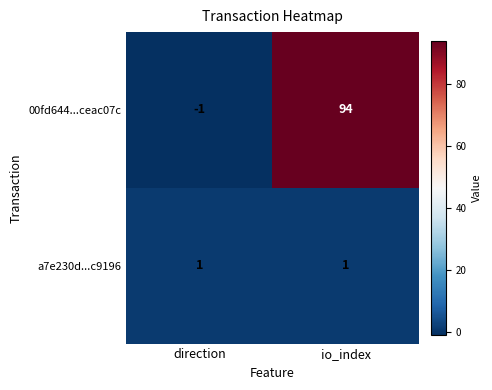

Where is 00fd644...ceac07c nearest to the value 46?

direction